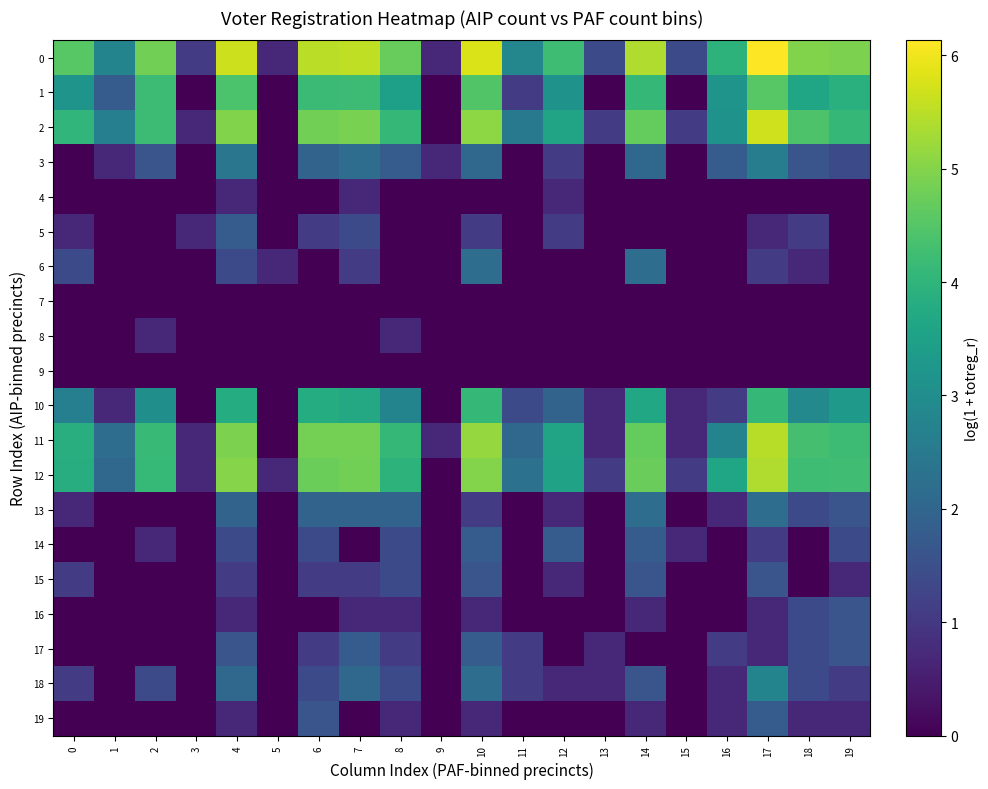

What is the total value across all series at 13?

6.4